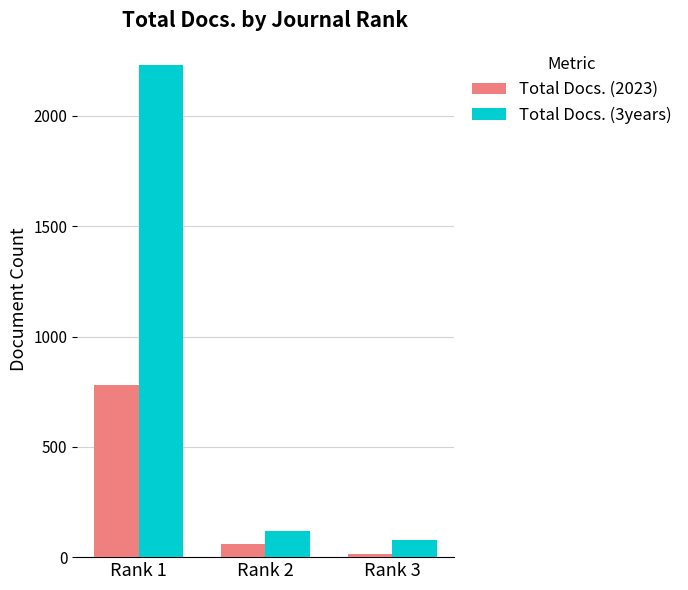

Between Rank 1 and Rank 2, which series saw the biggest shift?

Total Docs. (3years)